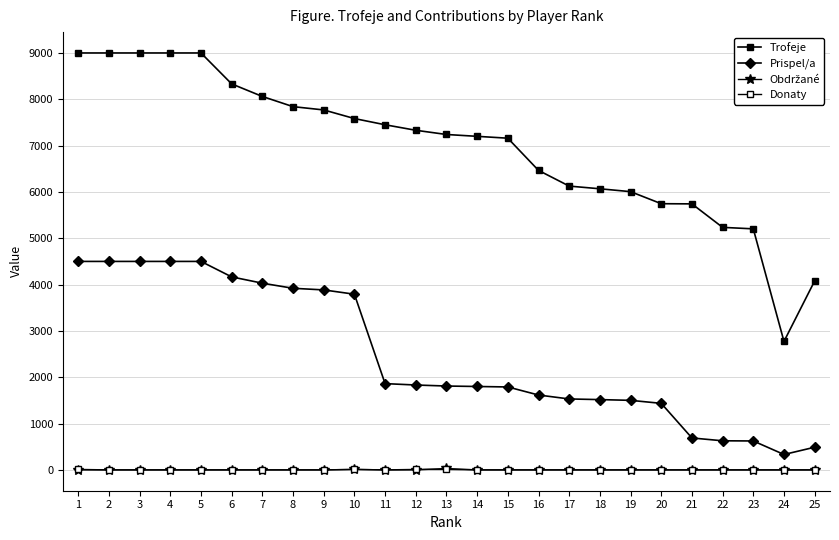

The value of Obdržané at 2 is -17. True or false?

False